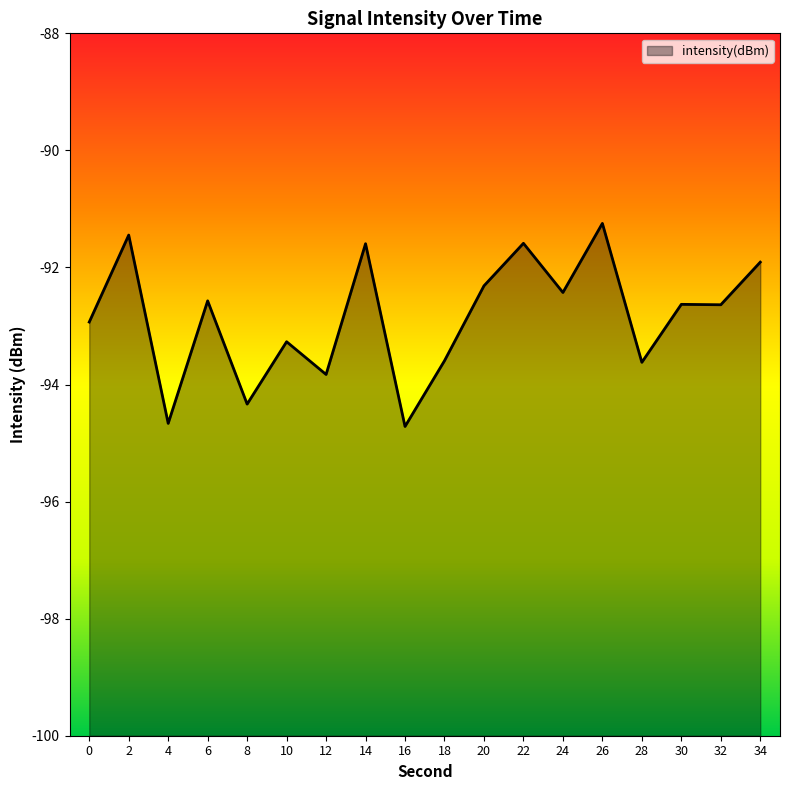

What is the change in value from 0 to 18?

-0.7